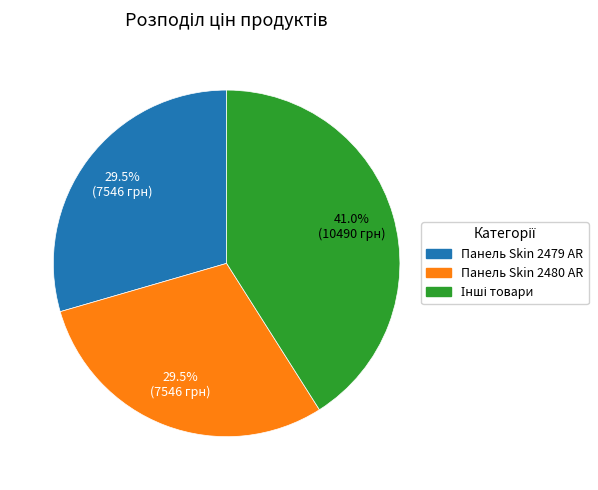

Does any single category account for the majority?

No